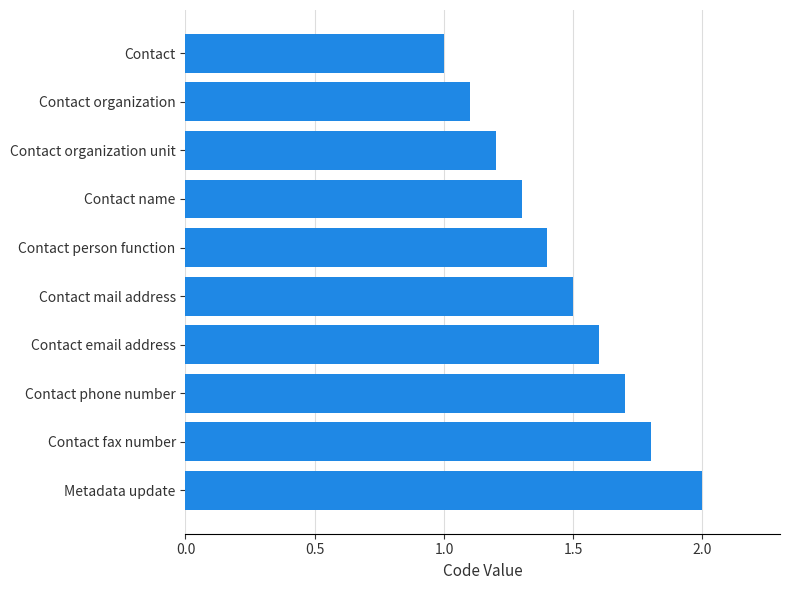

Count the values in the range 1 to 2.

10